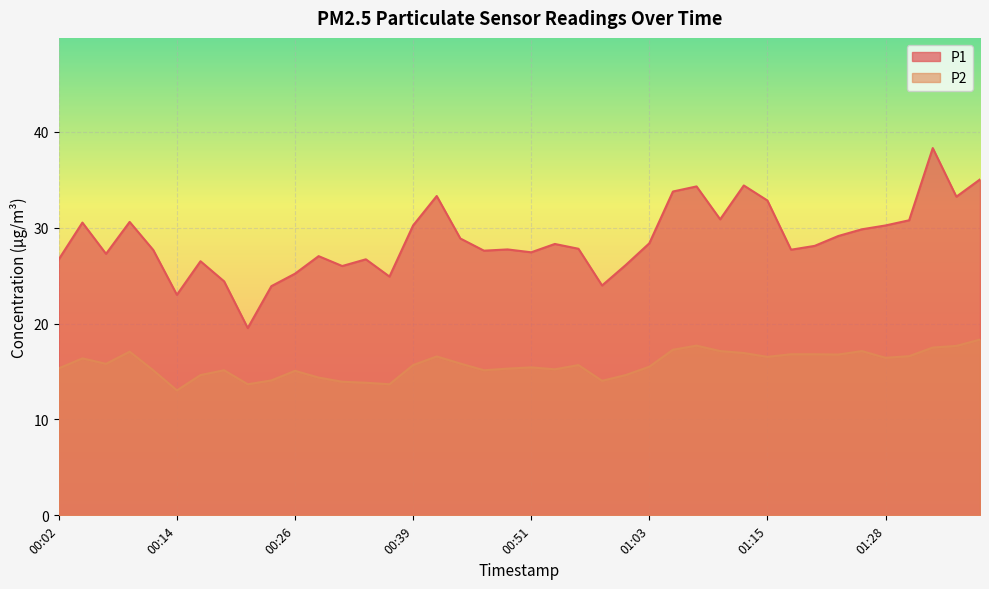

Read the P1 value at 00:14.

23.0